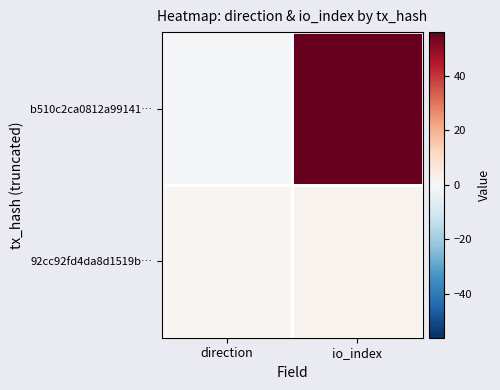

What is the greatest value displayed?

56